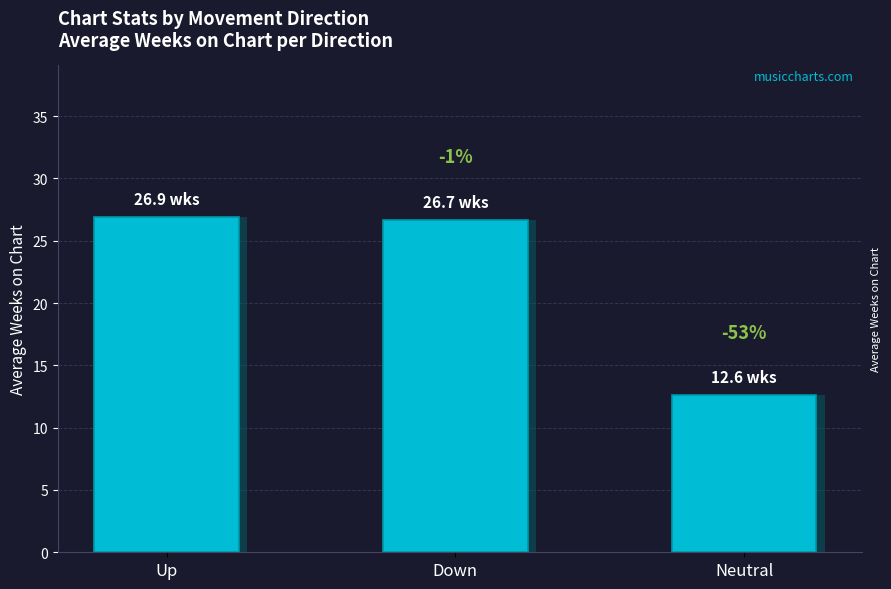

The chart shows a value of 26.7 at Down. True or false?

True